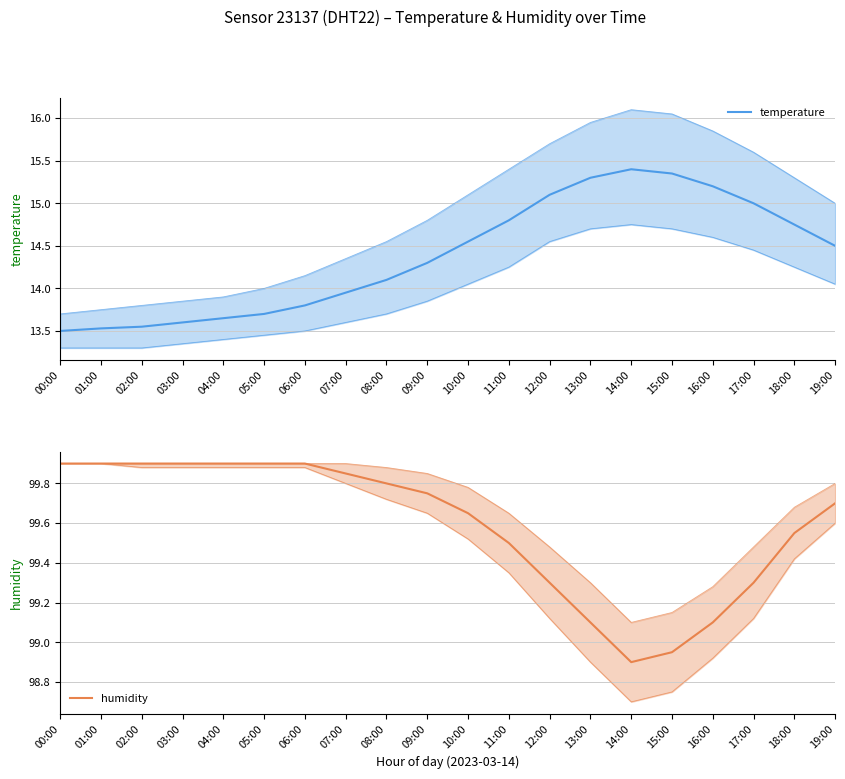

Rank the categories by humidity value from highest to lowest.

00:00, 01:00, 02:00, 03:00, 04:00, 05:00, 06:00, 07:00, 08:00, 09:00, 19:00, 10:00, 18:00, 11:00, 12:00, 17:00, 13:00, 16:00, 15:00, 14:00